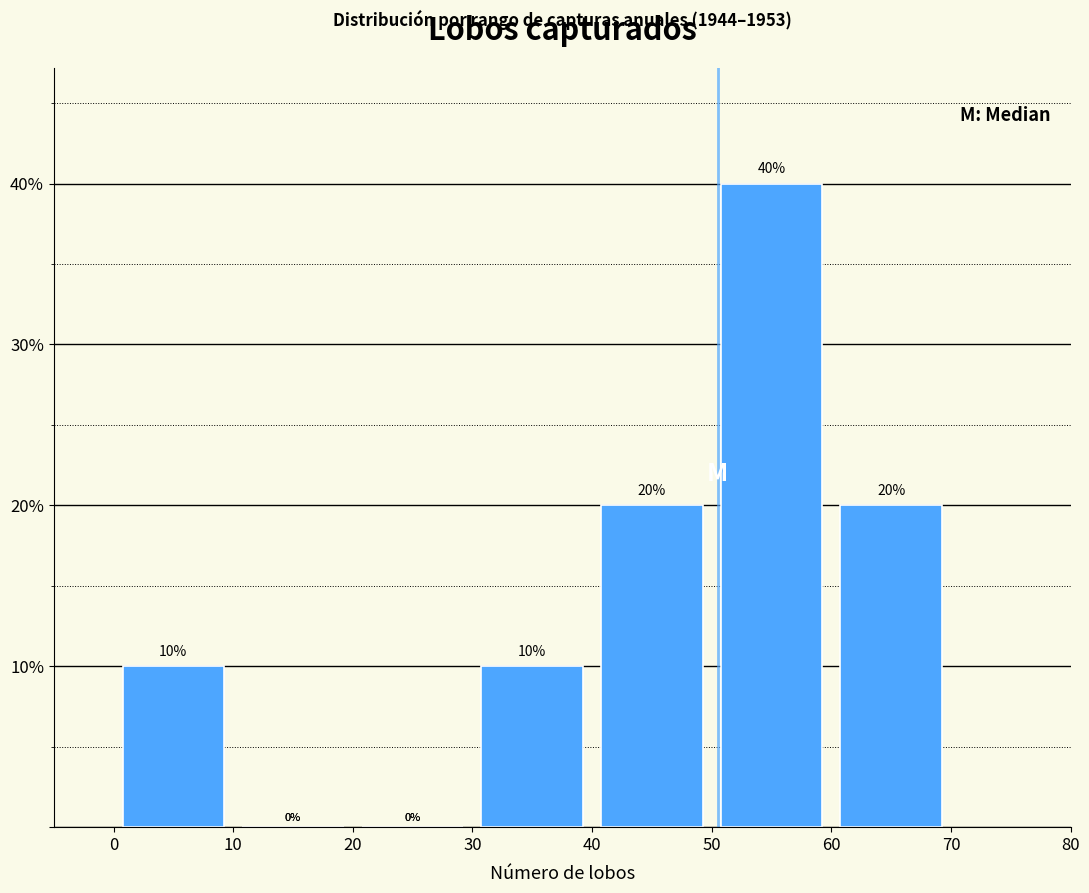

How tall is the bar that spans 50 to 60 on the x-axis?

40